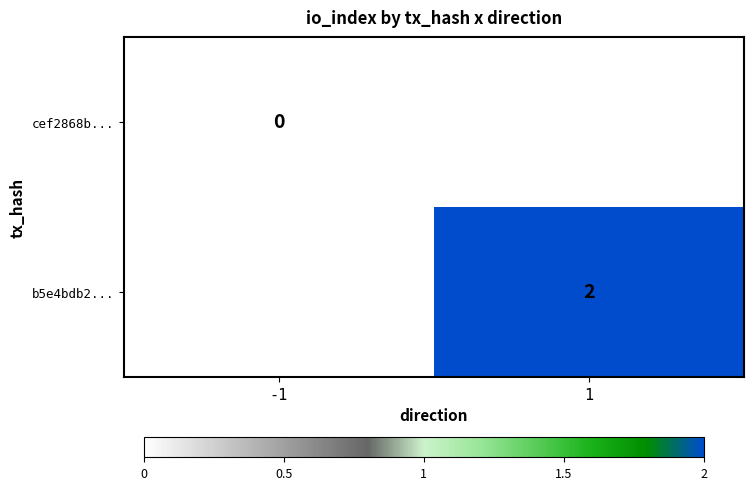

How many data points does each series have?

2